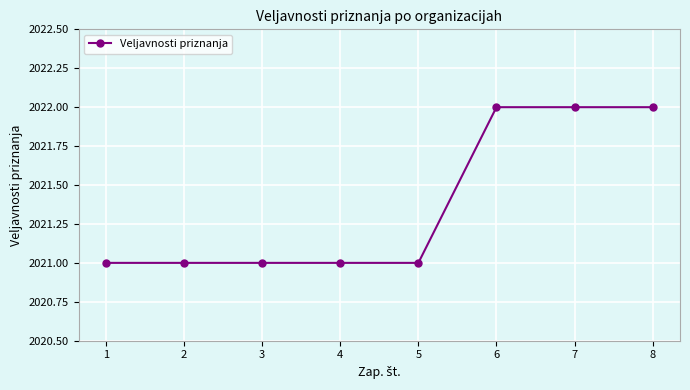

Count the number of data series in this chart.

1